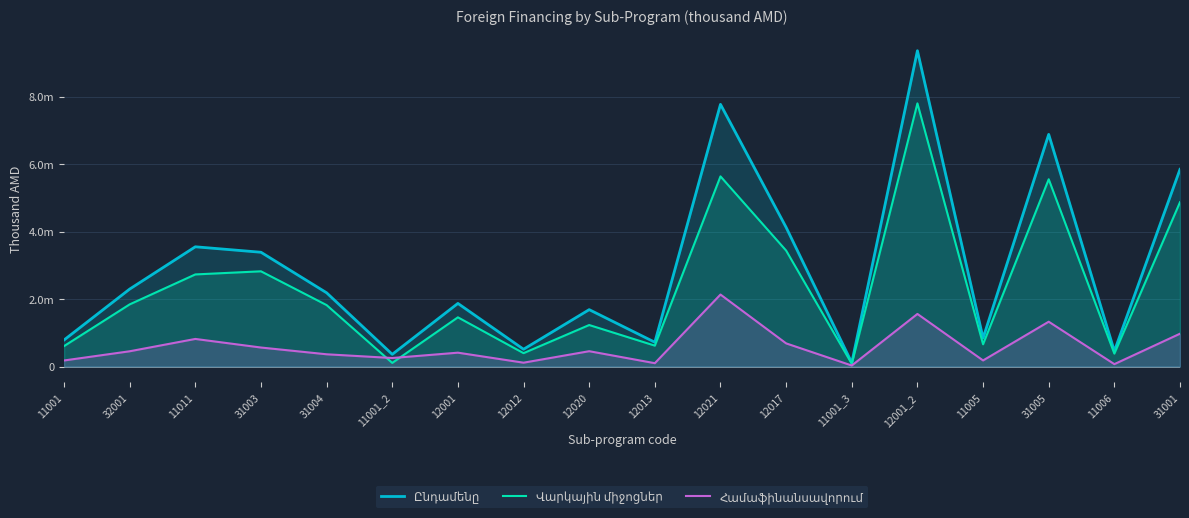

Reading right to left, extract all data points from this chart.

Ընդամենը: 31001=5844000.2	11006=457166.7	31005=6879258.0	11005=843000.7	12001_2=9358000.0	11001_3=113456.0	12017=4124354.1	12021=7769641.3	12013=720828.1	12020=1686899.1	12012=513117.4	12001=1871273.1	11001_2=362857.6	31004=2186160.0	31003=3387312.0	11011=3549312.0	32001=2296251.4	11001=787653.5
Վարկային միջոցներ: 31001=4870000.2	11006=384782.7	31005=5549769.5	11005=660976.1	12001_2=7798333.3	11001_3=81777.7	12017=3436961.8	12021=5635270.1	12013=620295.1	12020=1231291.1	12012=397819.8	12001=1459325.0	11001_2=108857.3	31004=1821792.0	31003=2822736.0	11011=2730240.0	32001=1842706.9	11001=606805.4
Համաֆինանսավորում: 31001=974000.0	11006=72384.0	31005=1329488.5	11005=182024.6	12001_2=1559666.7	11001_3=31678.3	12017=687392.3	12021=2134371.2	12013=100533.0	12020=455608.0	12012=115297.6	12001=411948.1	11001_2=254000.4	31004=364368.0	31003=564576.0	11011=819072.0	32001=453544.5	11001=180848.1